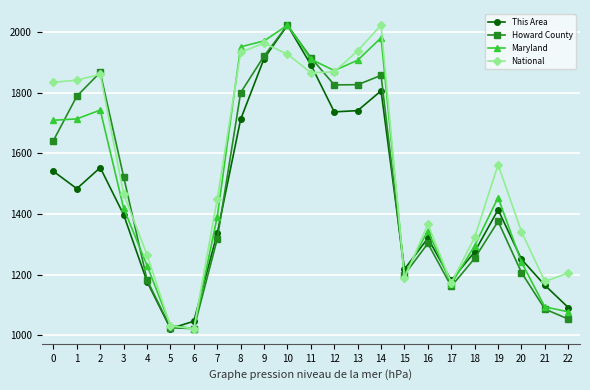

What is the difference between the maximum and minimum values in the This Area series?

1000.0